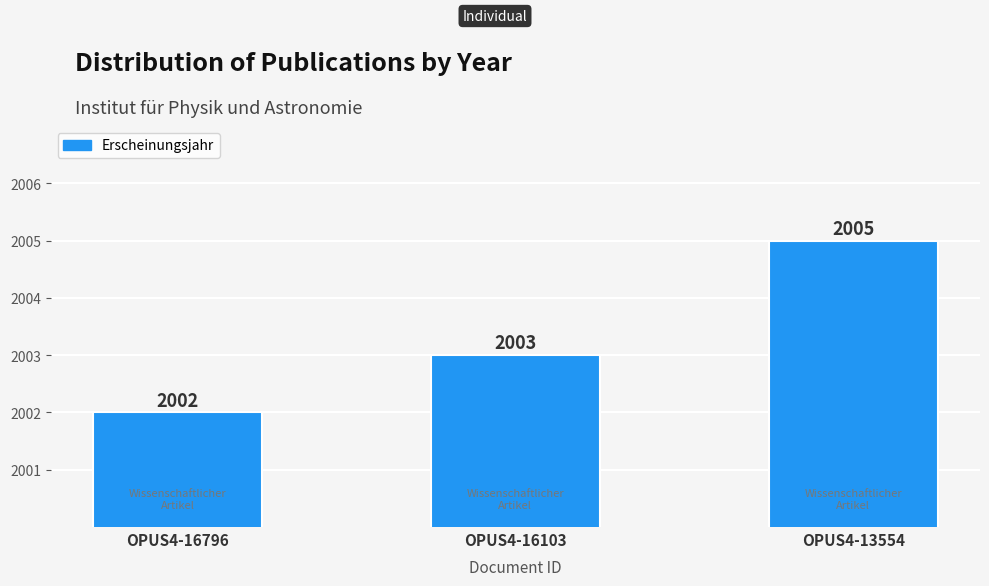

The chart shows a value of 3254 at OPUS4-16103. True or false?

False